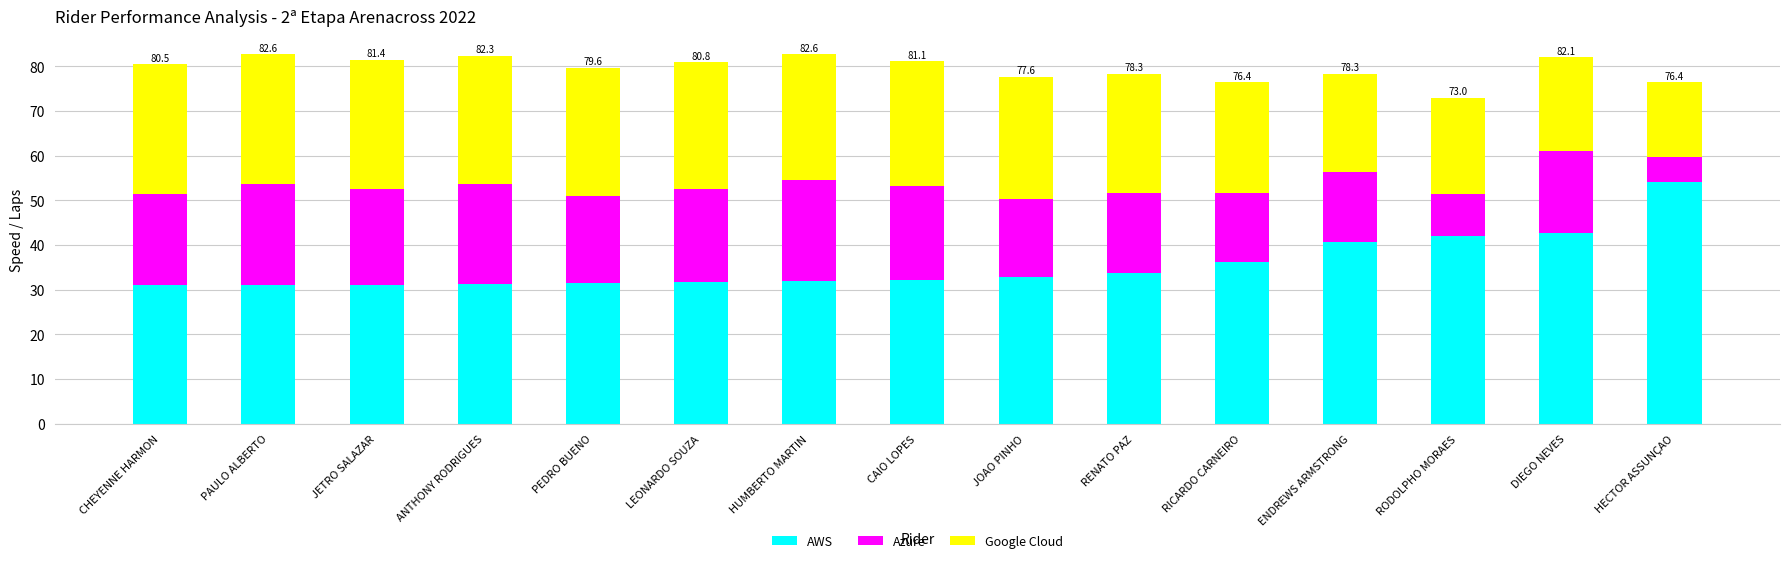

Is it true that AWS equals 10.2 at RENATO PAZ?

False